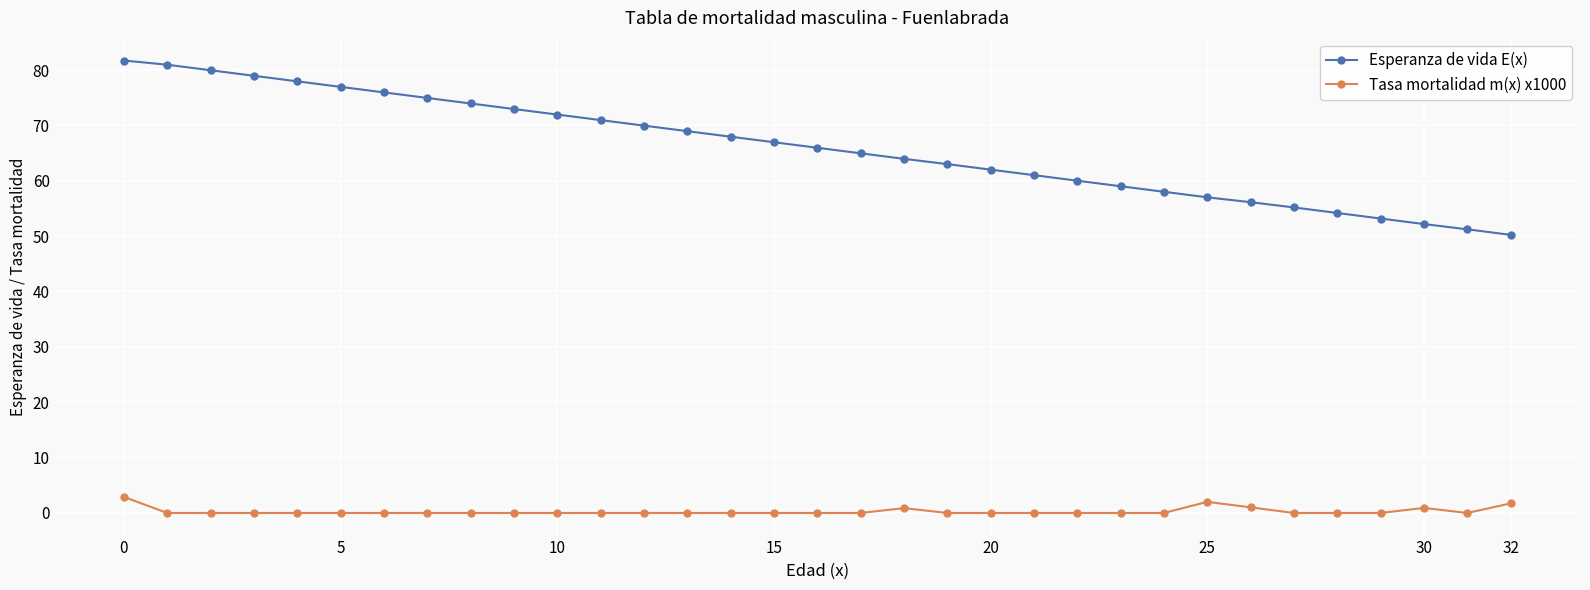

What is the average value of the Esperanza de vida E(x) series?

66.0